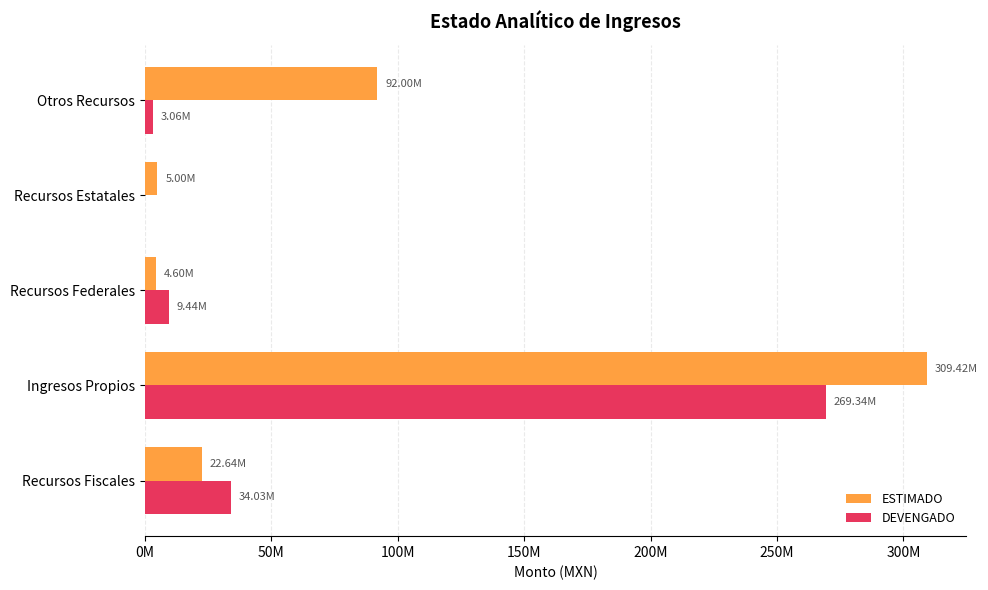

What is the sum of all ESTIMADO values?

433660510.5